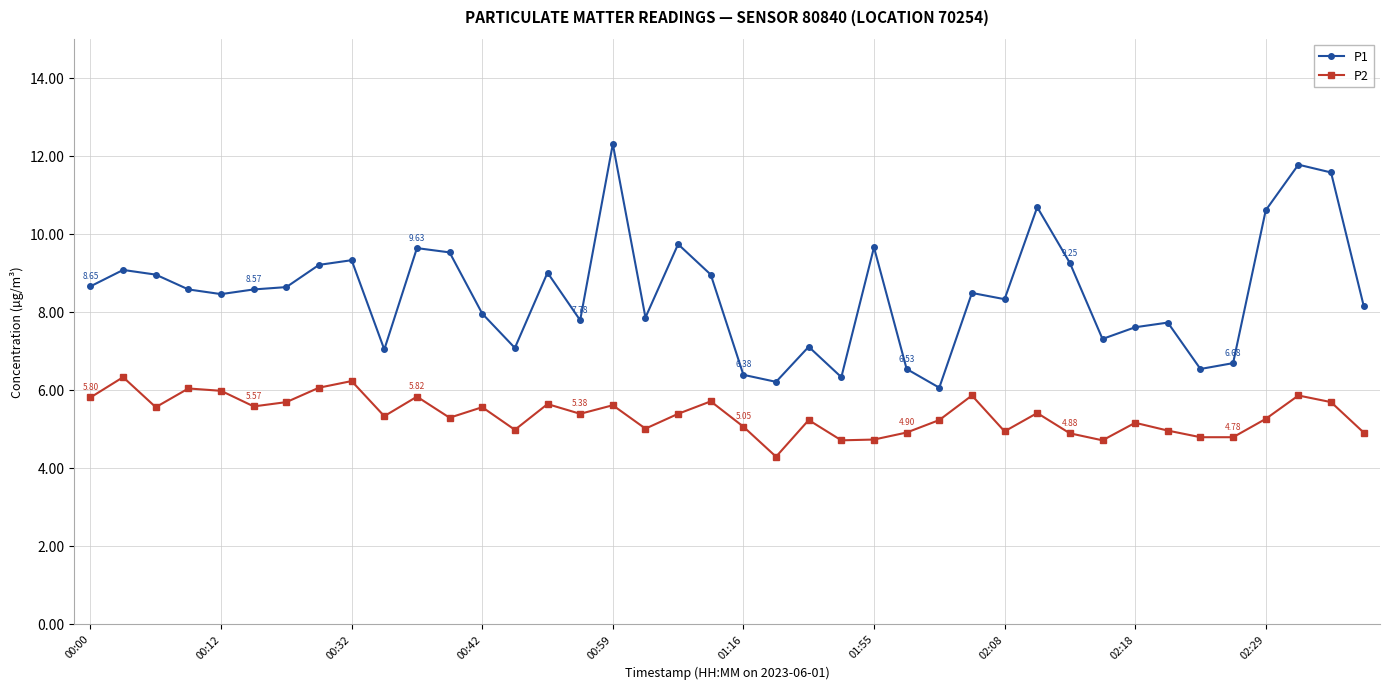

List the series in order of their peak value, lowest first.

P2, P1